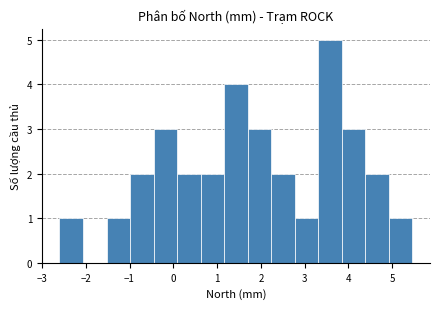

Which range on the x-axis has the tallest bar?

3.3 to 3.8